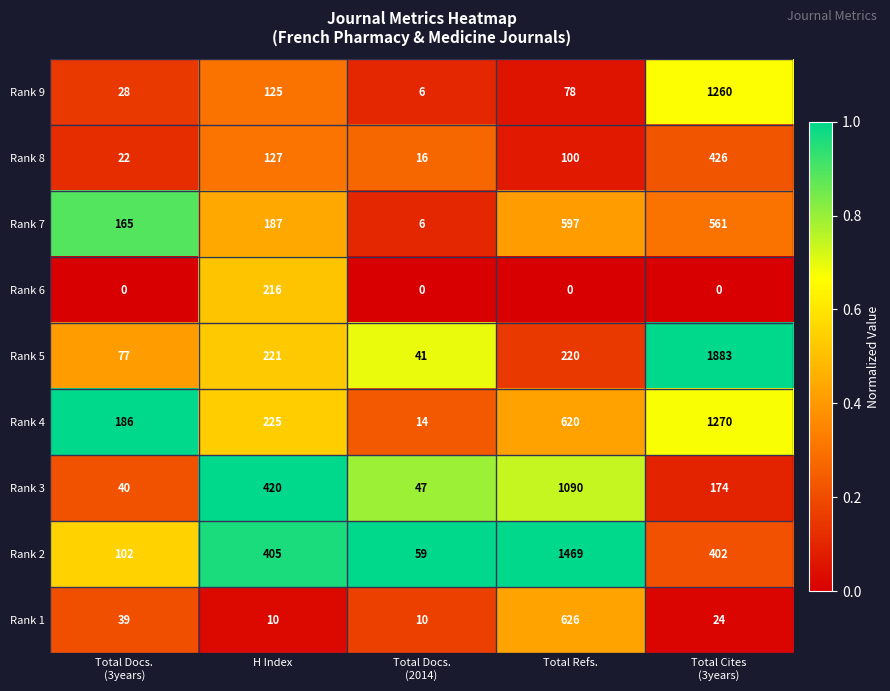

What is the difference between the highest and lowest values at Total Refs.?

1469